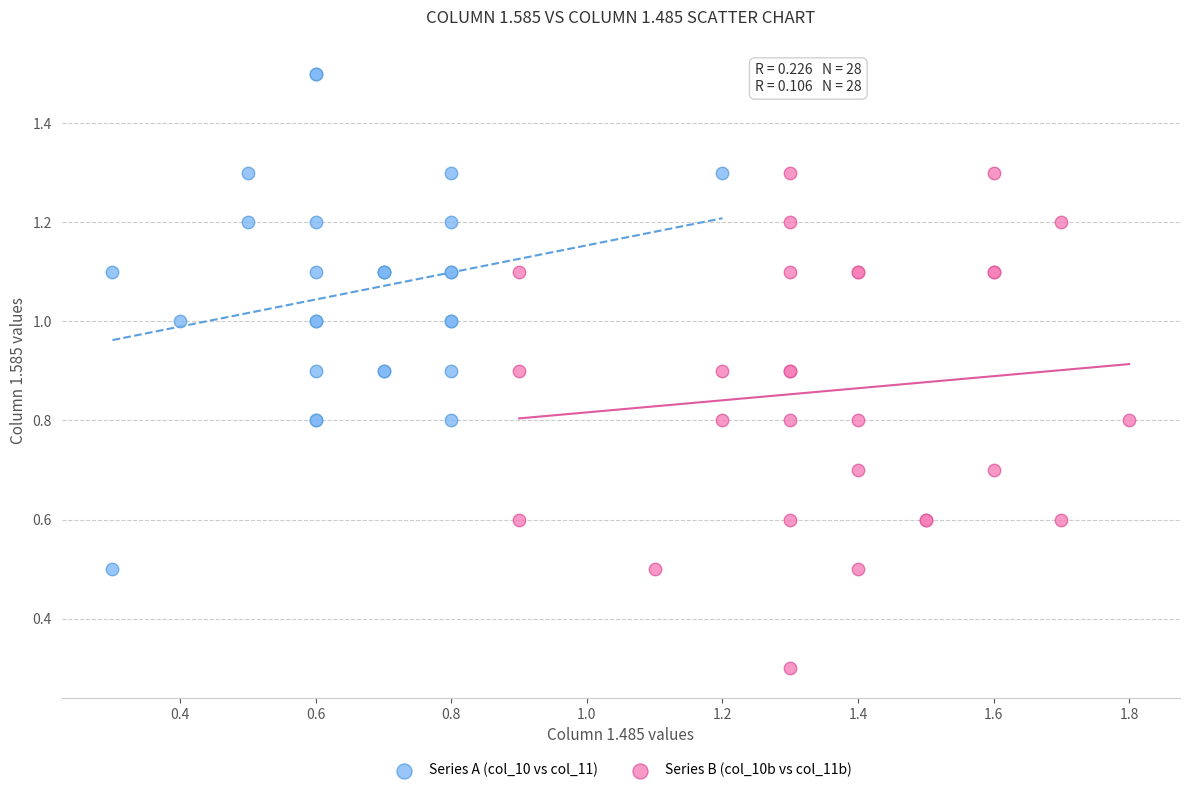

Which series contains the lowest Y value?

Series B (col_10b vs col_11b)